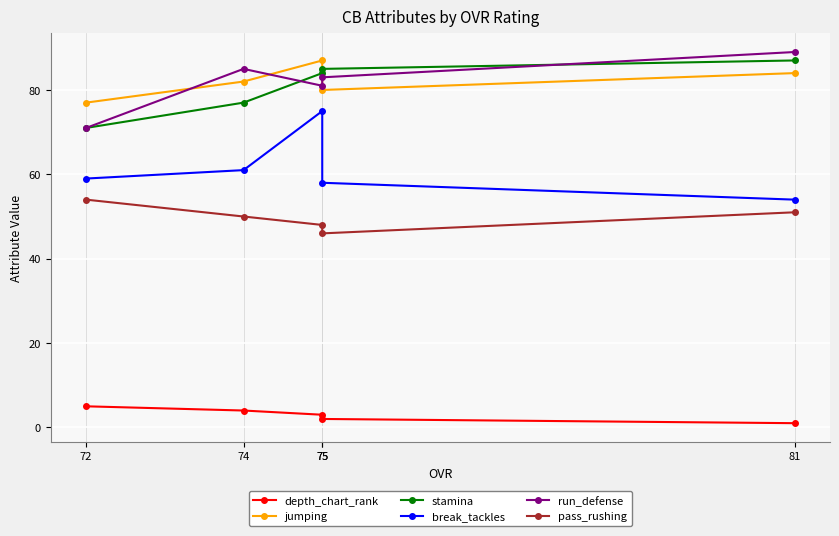

Rank the series by their maximum value, from highest to lowest.

run_defense, jumping, stamina, break_tackles, pass_rushing, depth_chart_rank